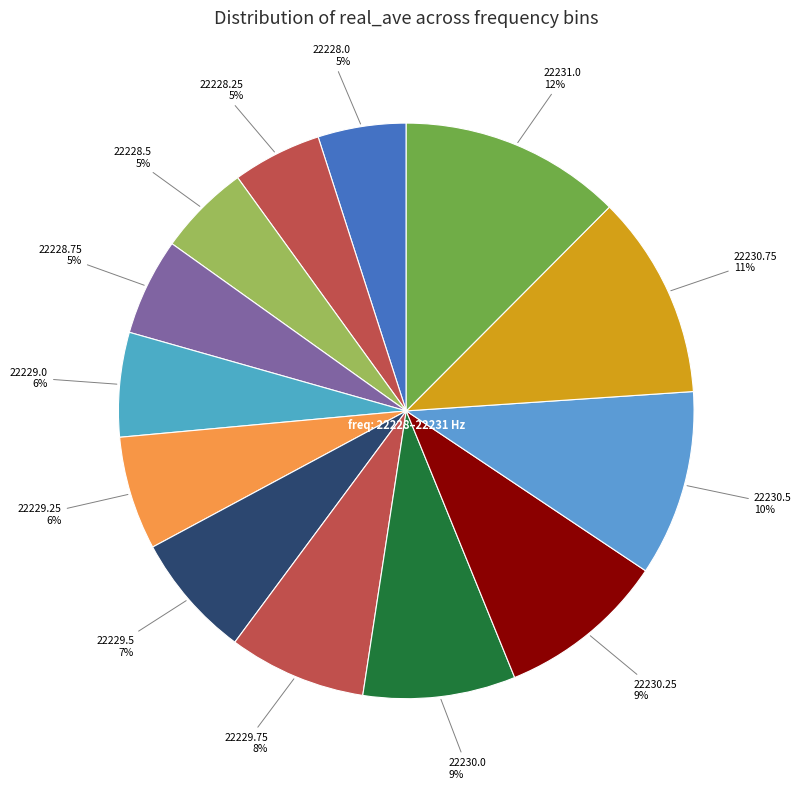

Between 22230.75 and 22229.5, which is larger?

22230.75